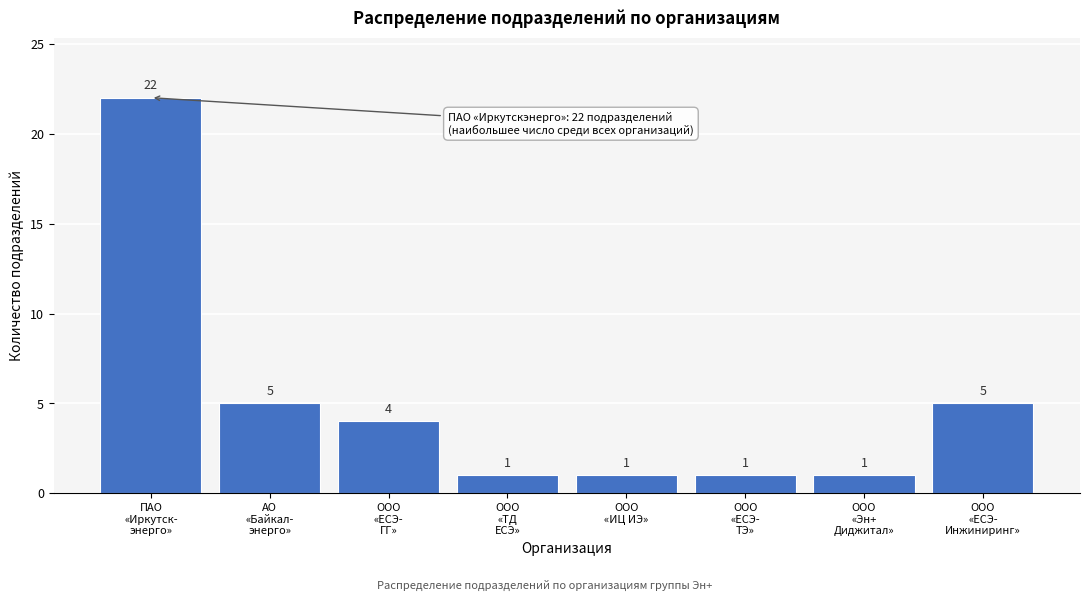

Reading left to right, transcribe all the data shown in this chart.

22	5	4	1	1	1	1	5